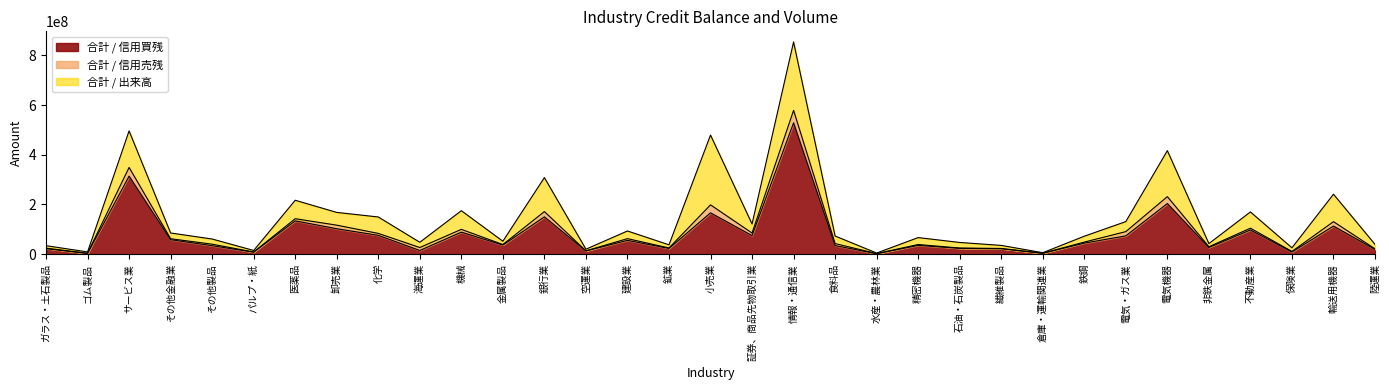

Which category has the lowest value across all series?

倉庫・運輸関連業